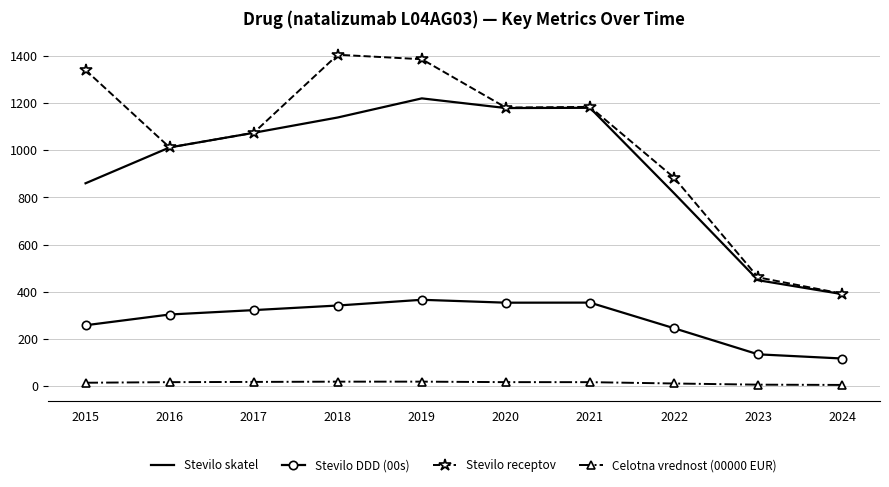

Between 2015 and 2020, which series saw the biggest shift?

Stevilo skatel